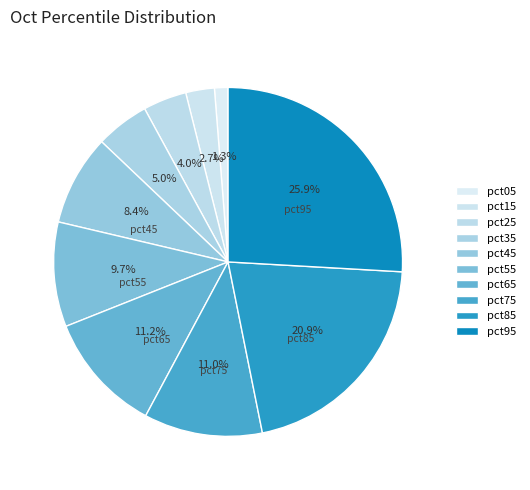

Which slice is the largest?

pct95